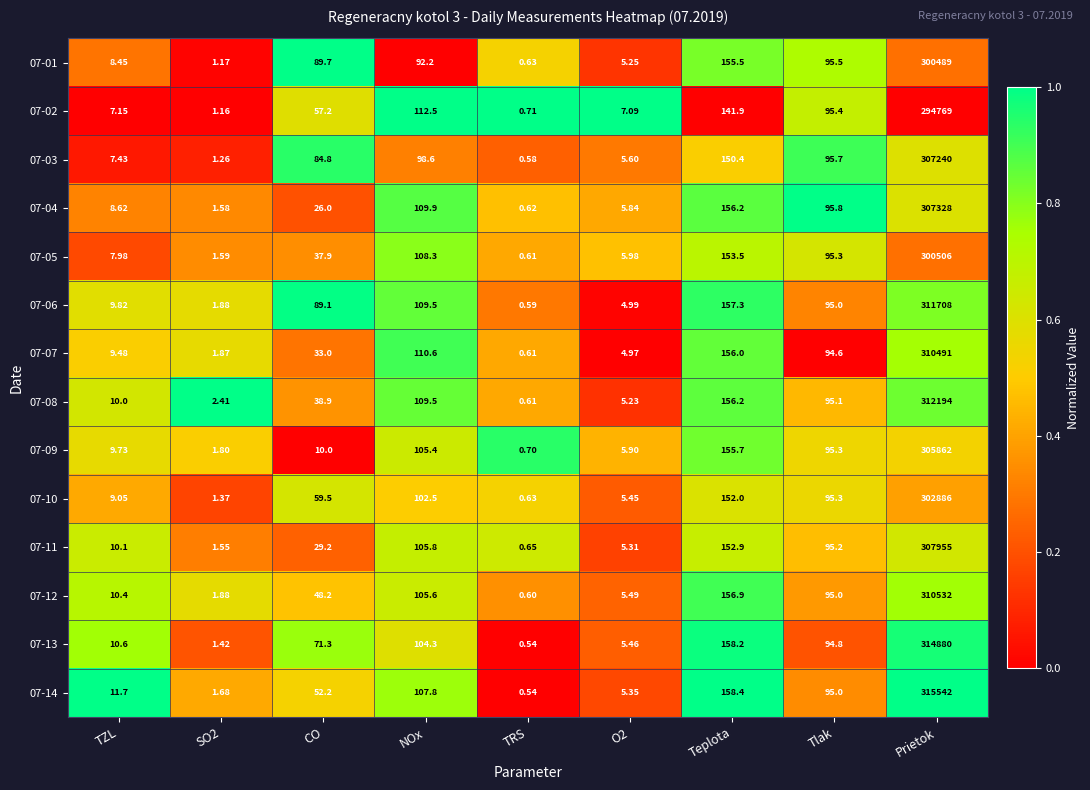

Which category has the highest value in the 07-10 series?

Prietok